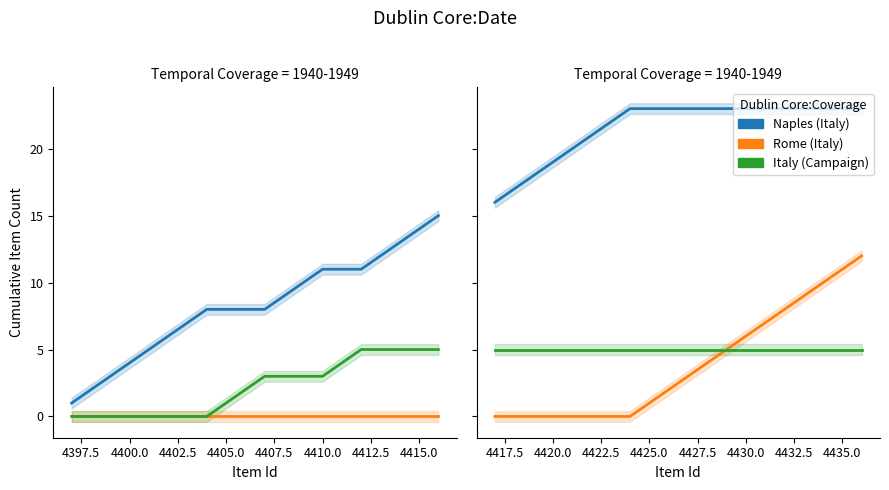

What is the label of the 19th point from the right?

4397.5